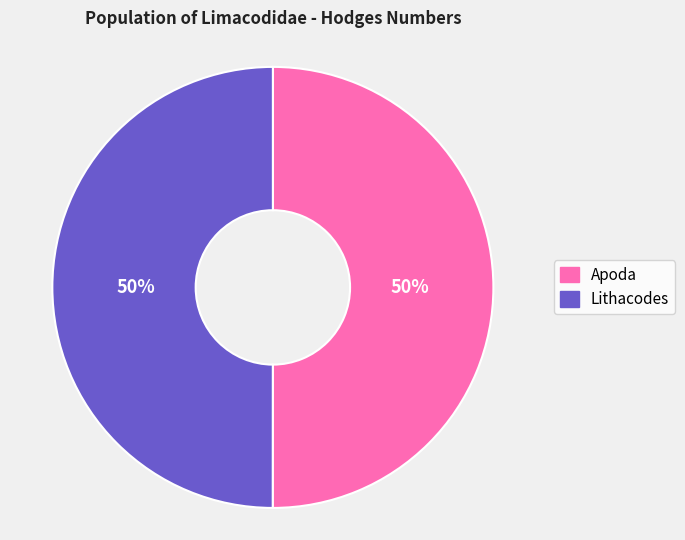

Approximately how many times larger is the value at Apoda compared to Lithacodes?

1.0